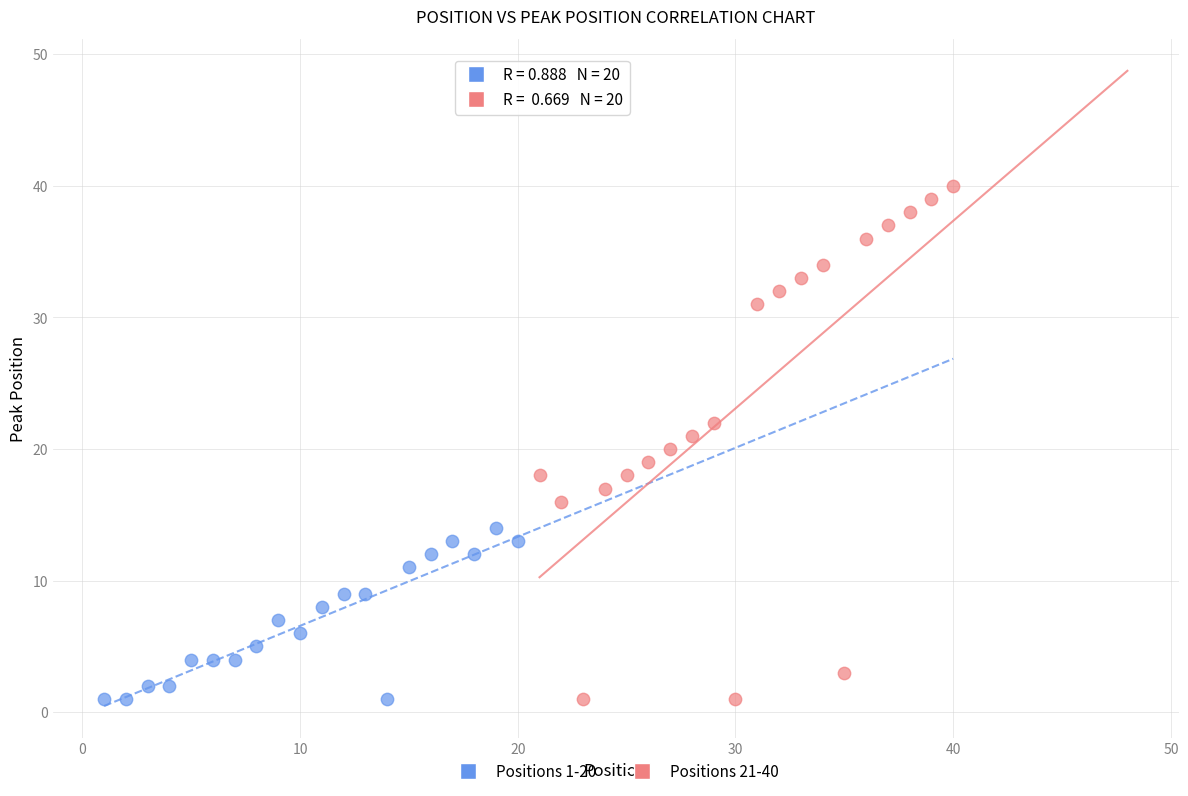

What are all the series names shown in the legend?

Positions 1-20, Positions 21-40